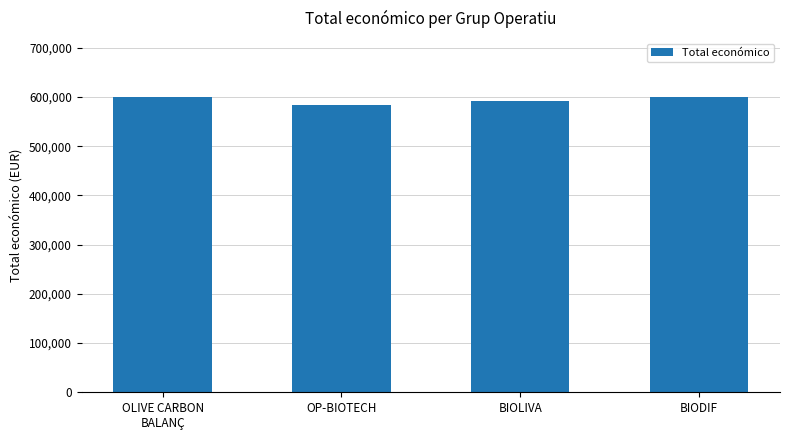

What is the approximate value at BIODIF, to the nearest 50?

599950